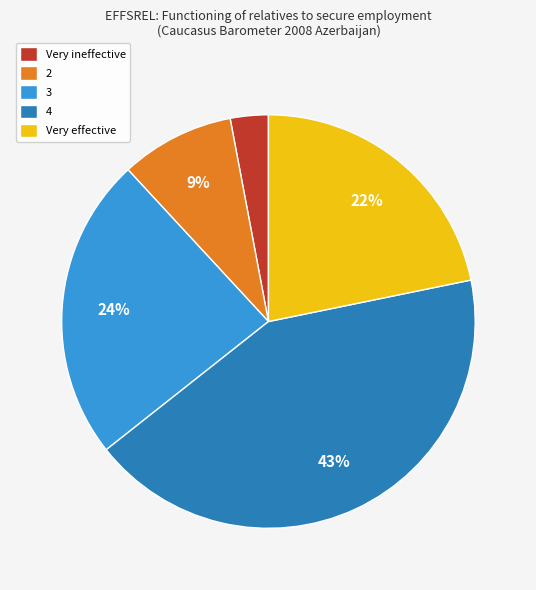

To the nearest percent, what is the combined percentage of Very effective and 3?

46%